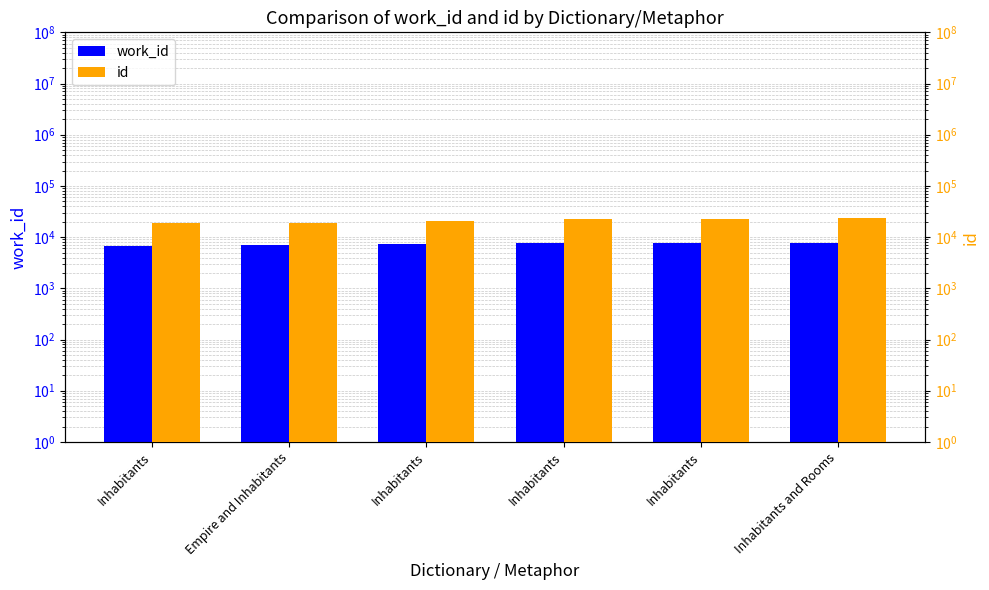

What is the average value of the work_id series?

7390